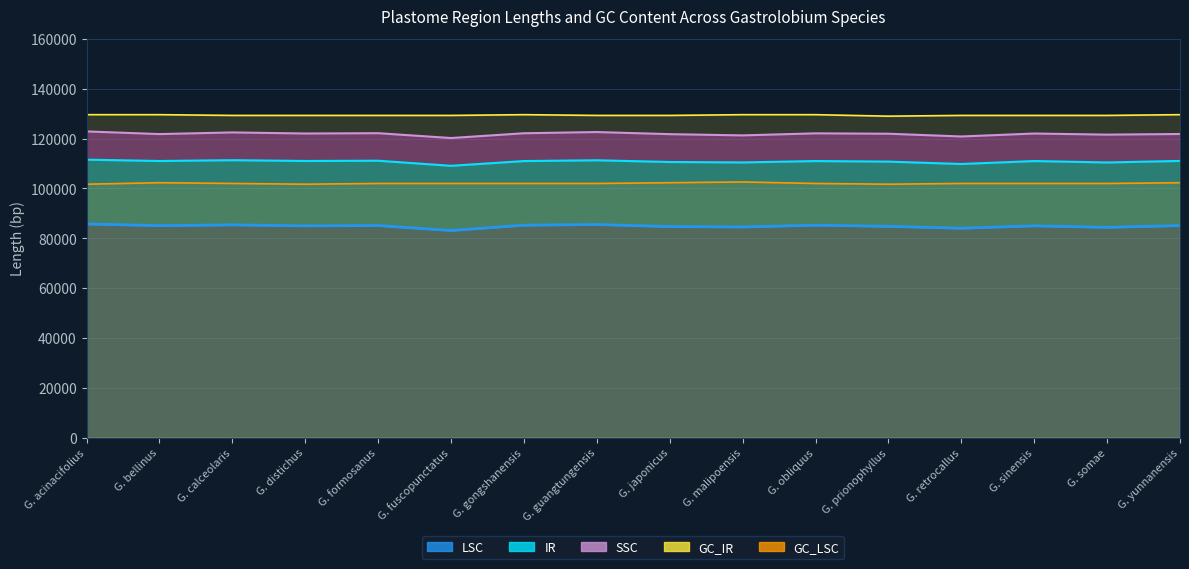

How many GC_LSC values are between 102000 and 102300?

12